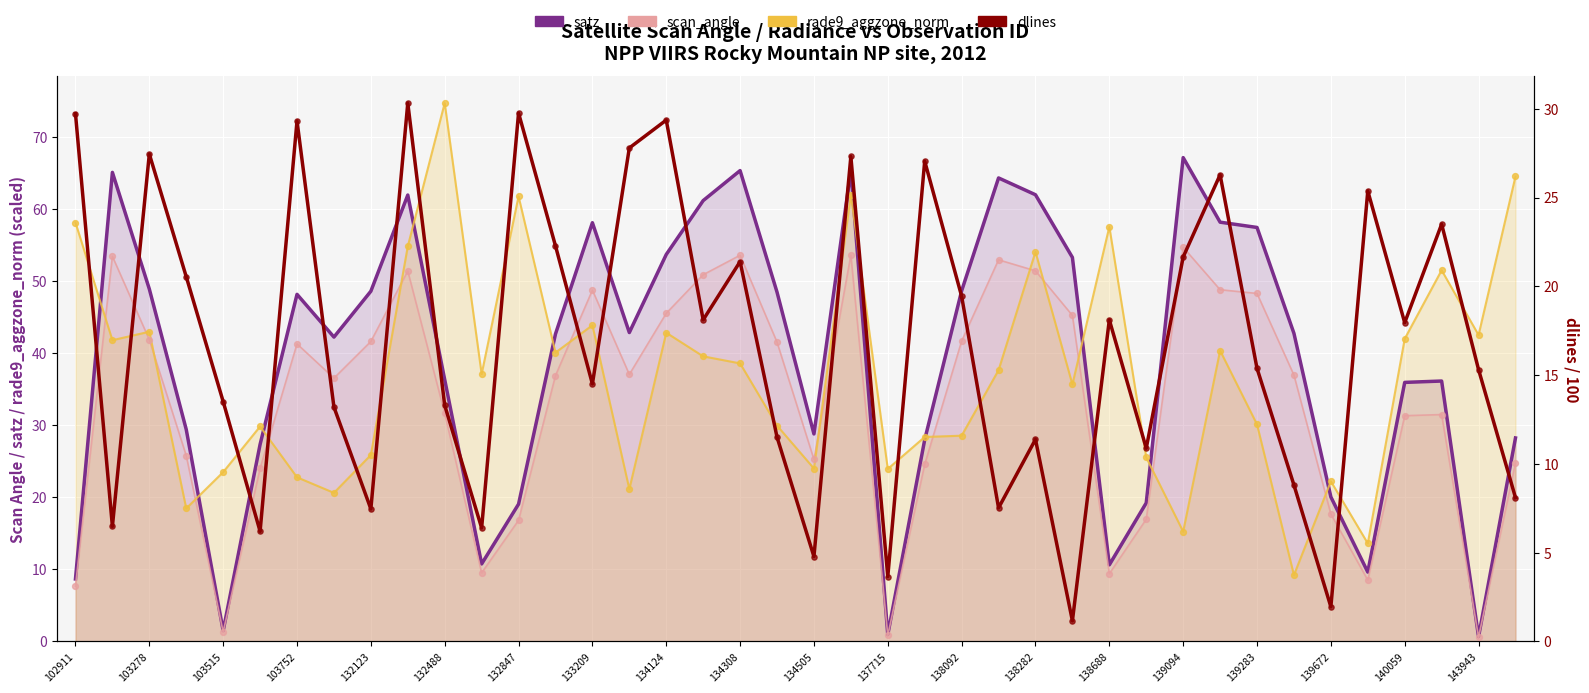

At how many categories does at least one series exceed 22?

40